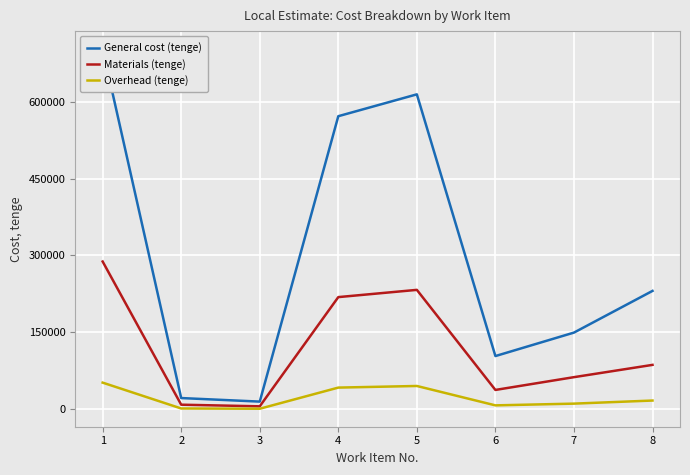

True or false: General cost (tenge) and Overhead (tenge) intersect in this chart.

False